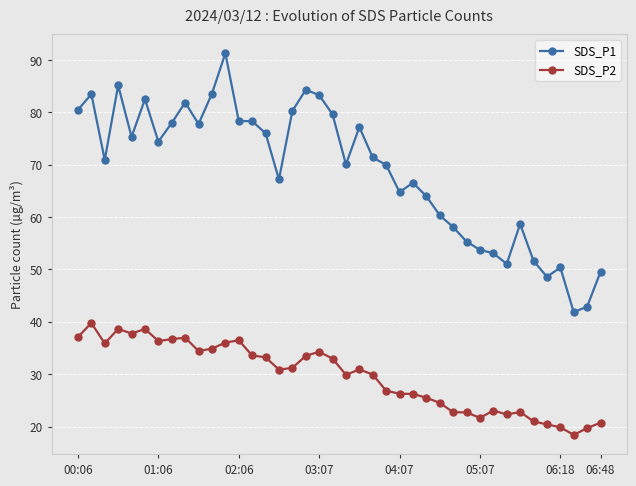

What is the lowest value of the SDS_P1 series?

41.8